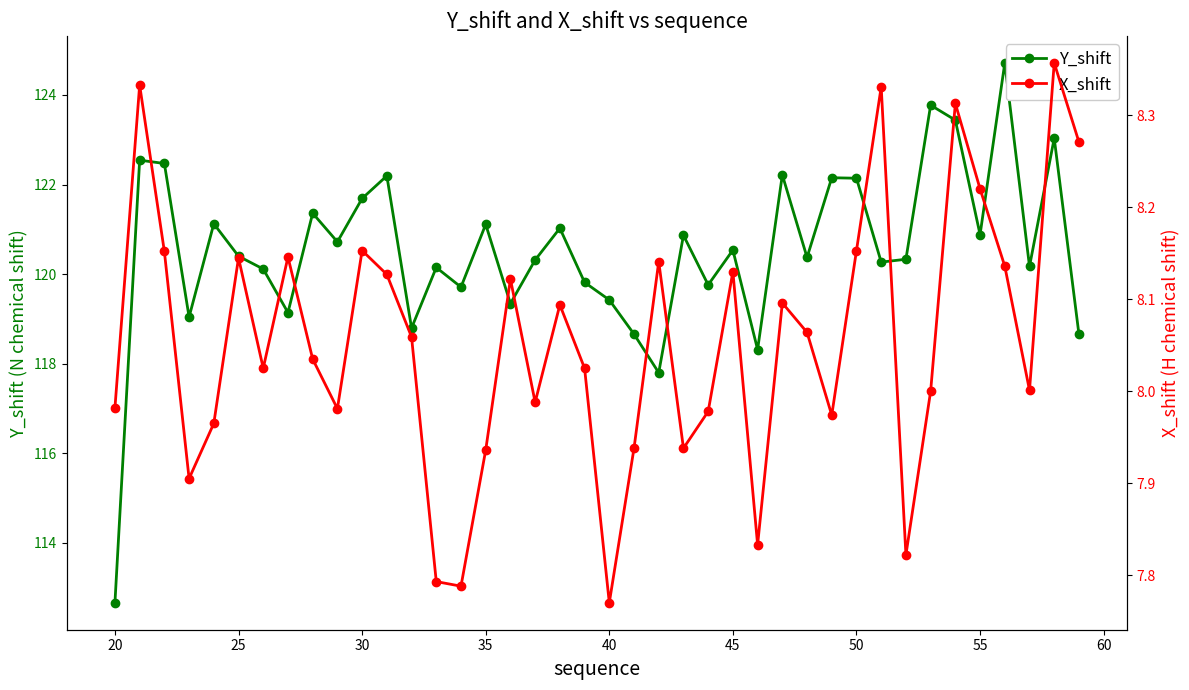

How many lines are shown in the chart?

2